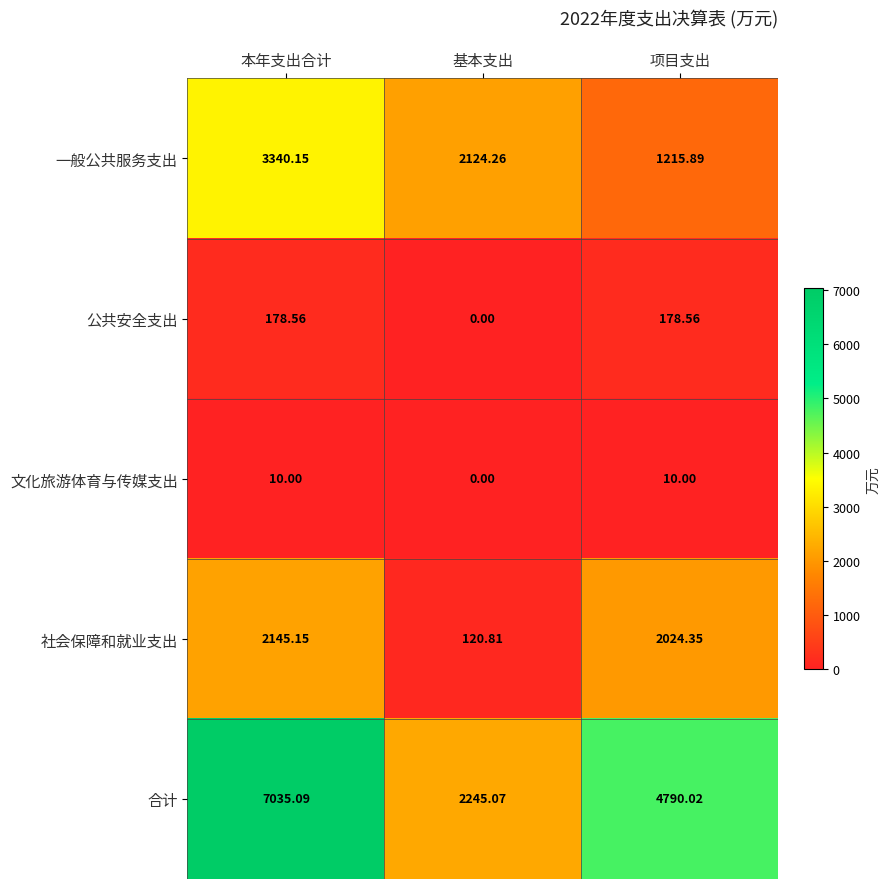

How many values in the 文化旅游体育与传媒支出 series are below 10?

1